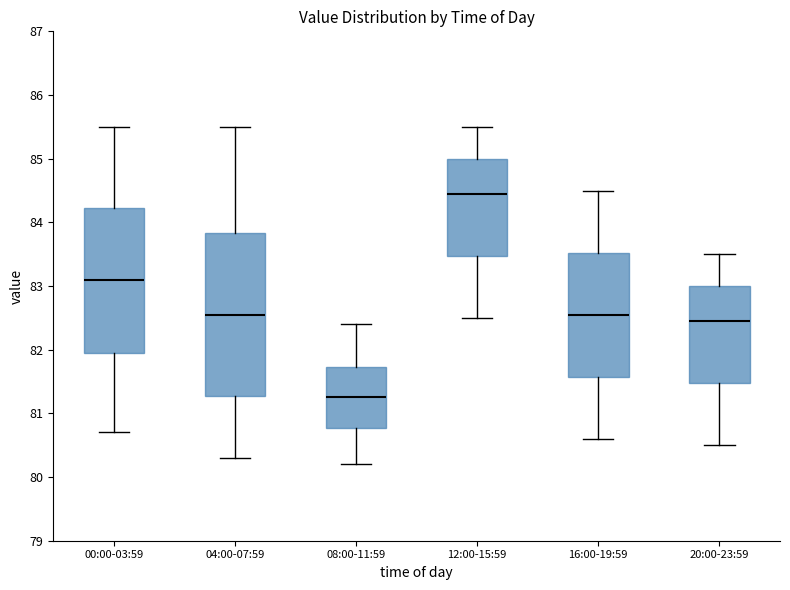

Which box has the highest median line?

12:00-15:59